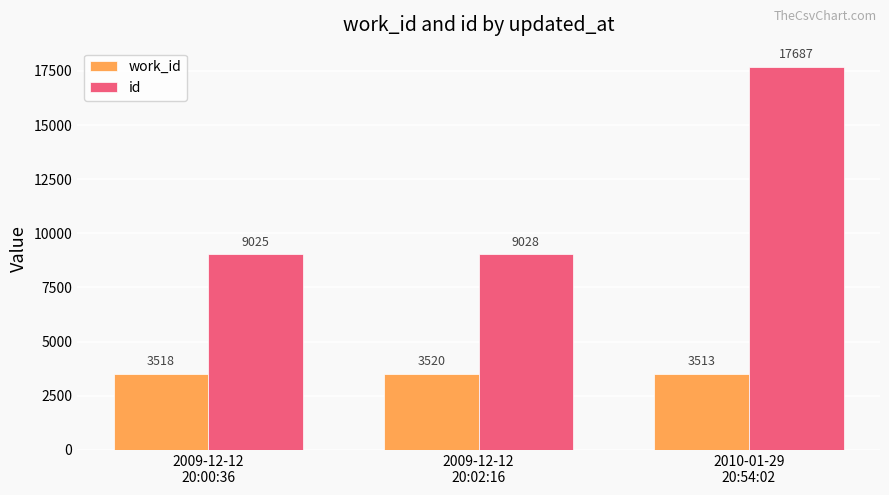

List the series in order of their overall mean, lowest first.

work_id, id